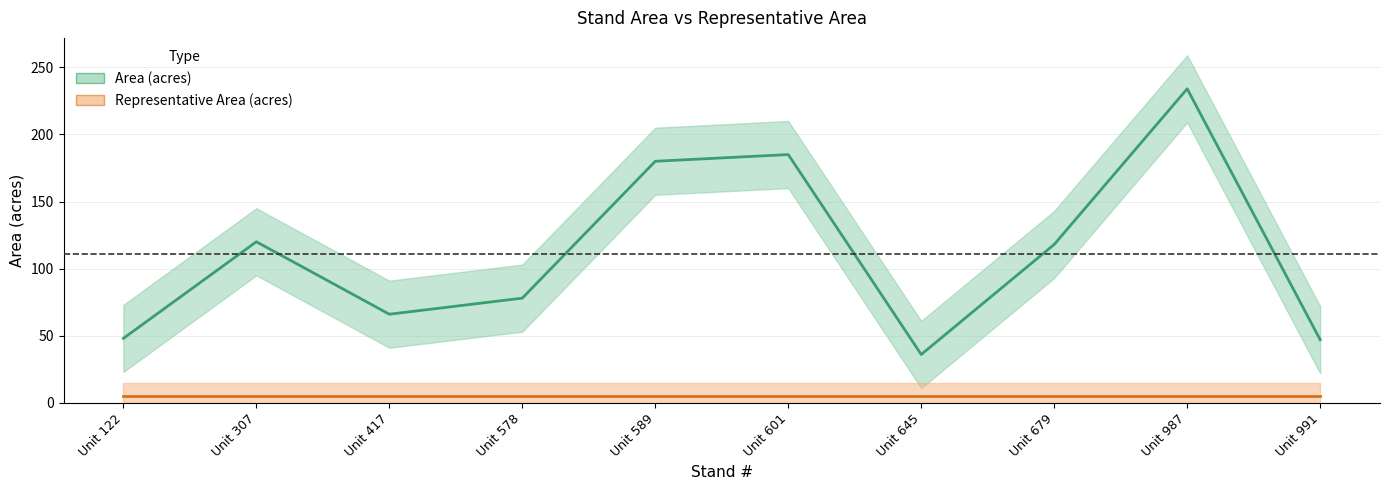

What is the maximum value shown in the chart?

234